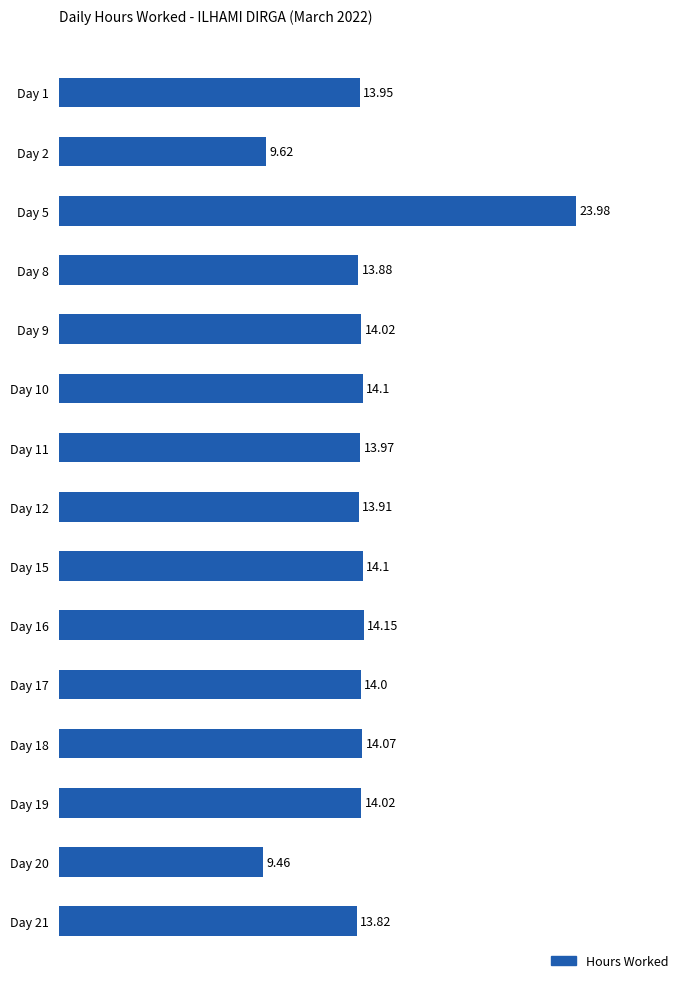

Does the chart contain any negative values?

No